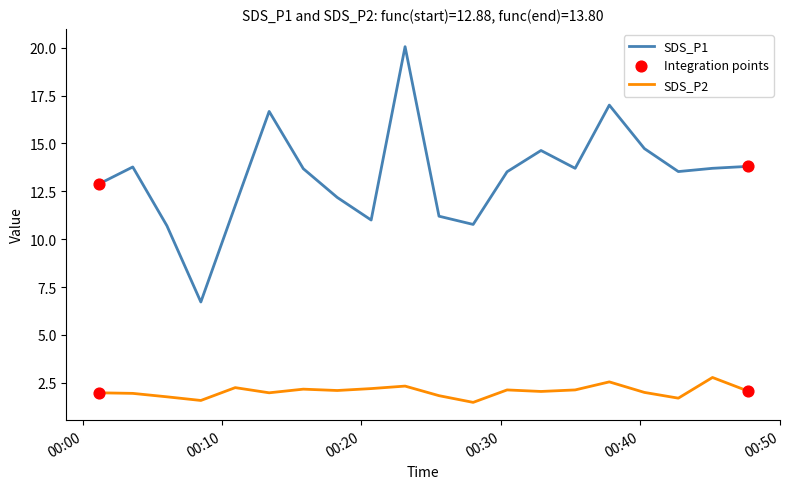

At how many categories does at least one series exceed 15?

3